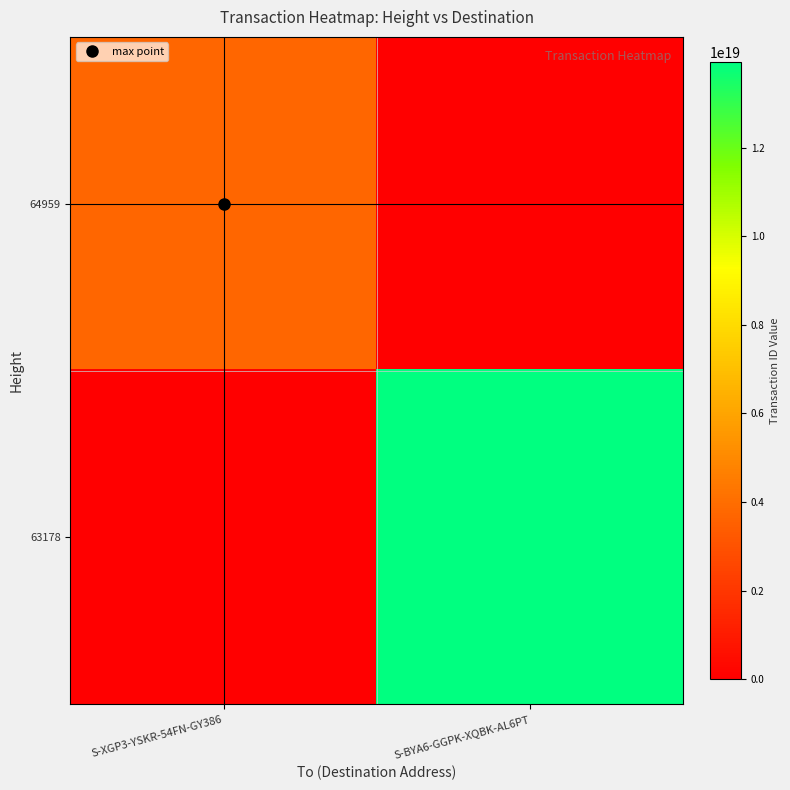

Which series has the largest range (max minus min)?

63178